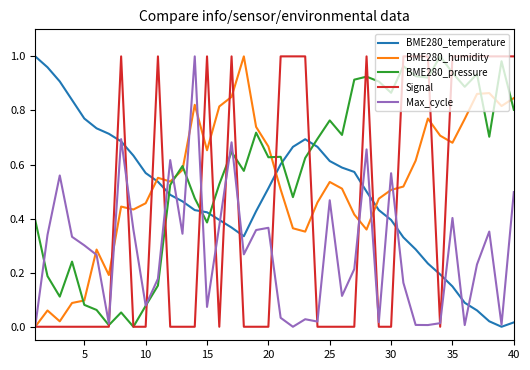

True or false: BME280_temperature and BME280_humidity cross at least once.

True